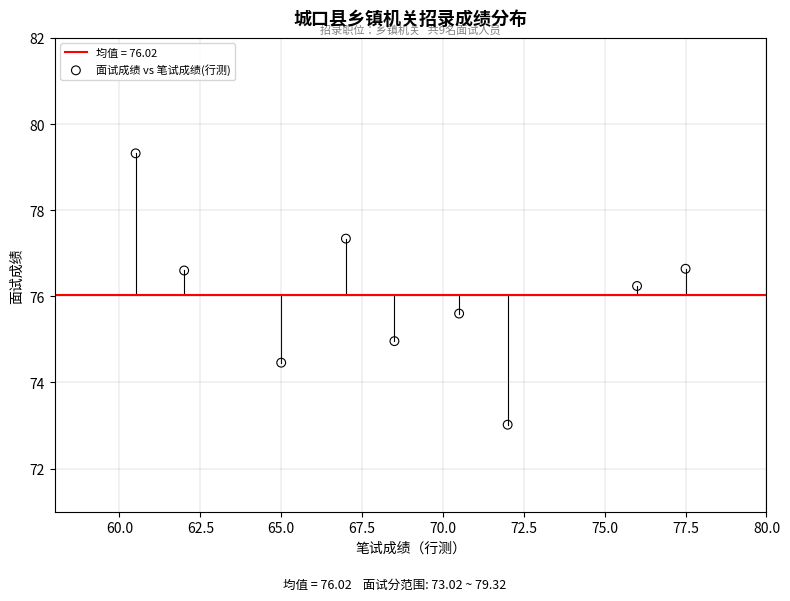

What Y value in the scatter plot is closest to 76?

76.2